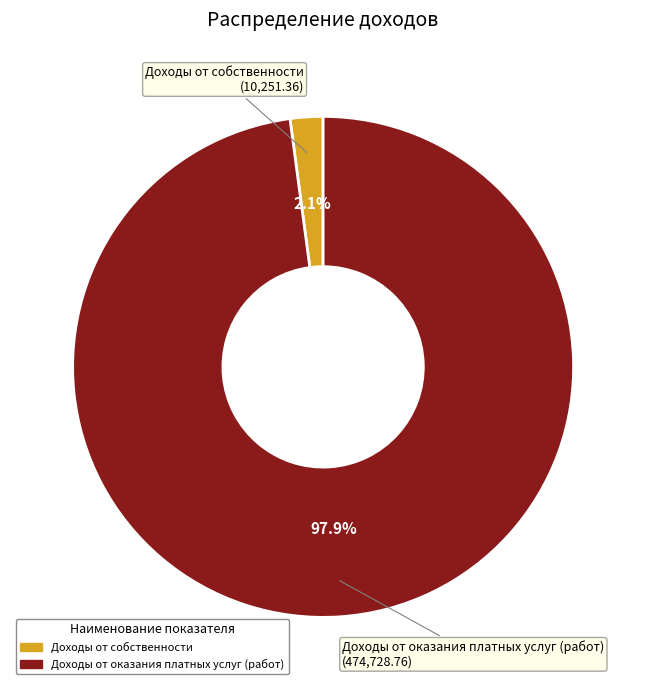

To the nearest percent, what is the difference between the largest and smallest slice percentages?

96%